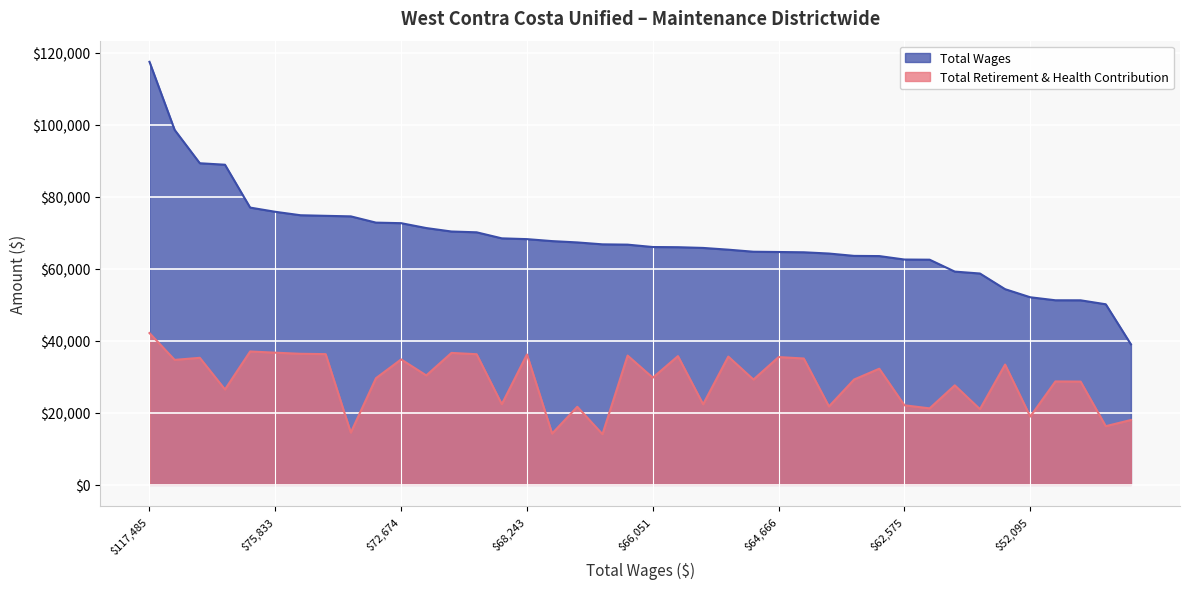

At which category is the sum across all series the highest?

117485